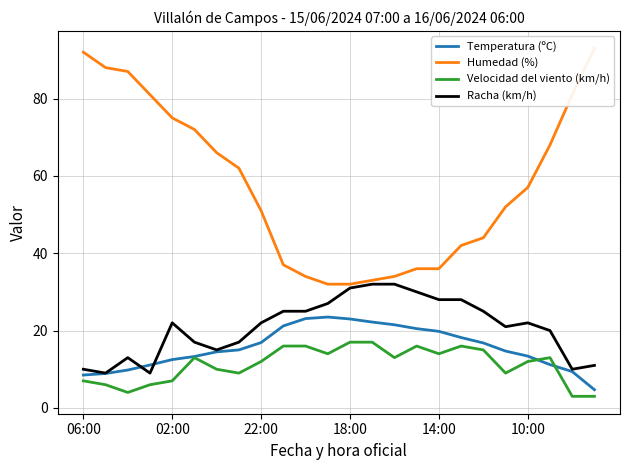

Reading left to right, what are all the values shown in this chart?

Temperatura (ºC): 8.5	8.9	9.8	11.1	12.5	13.3	14.5	15.0	16.9	21.2	23.1	23.5	23.0	22.2	21.5	20.5	19.8	18.2	16.8	14.7	13.4	11.2	9.4	4.7
Humedad (%): 92.0	88.0	87.0	81.0	75.0	72.0	66.0	62.0	51.0	37.0	34.0	32.0	32.0	33.0	34.0	36.0	36.0	42.0	44.0	52.0	57.0	68.0	81.0	93.0
Velocidad del viento (km/h): 7.0	6.0	4.0	6.0	7.0	13.0	10.0	9.0	12.0	16.0	16.0	14.0	17.0	17.0	13.0	16.0	14.0	16.0	15.0	9.0	12.0	13.0	3.0	3.0
Racha (km/h): 10.0	9.0	13.0	9.0	22.0	17.0	15.0	17.0	22.0	25.0	25.0	27.0	31.0	32.0	32.0	30.0	28.0	28.0	25.0	21.0	22.0	20.0	10.0	11.0